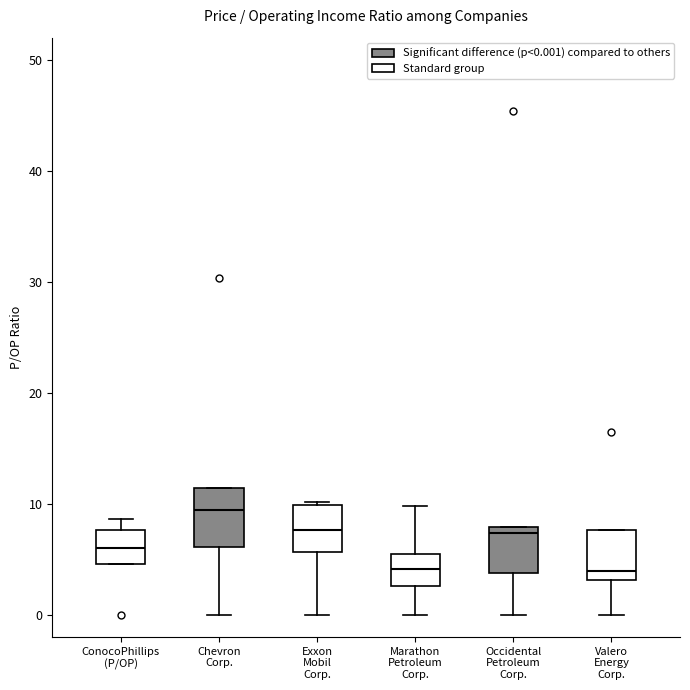

Reading left to right, transcribe this box plot: for each box, give where its median line is, the range the box spans, and where its two whiskers end, as read against the y-axis. The values are not printed on the chart, so give them approximately, as read against the axis.

ConocoPhillips (P/OP): median 6, box 5 to 8, whiskers 5 to 9
Chevron Corp.: median 9, box 6 to 11, whiskers 0 to 11
Exxon Mobil Corp.: median 8, box 6 to 10, whiskers 0 to 10
Marathon Petroleum Corp.: median 4, box 3 to 6, whiskers 0 to 10
Occidental Petroleum Corp.: median 7, box 4 to 8, whiskers 0 to 8
Valero Energy Corp.: median 4, box 3 to 8, whiskers 0 to 8